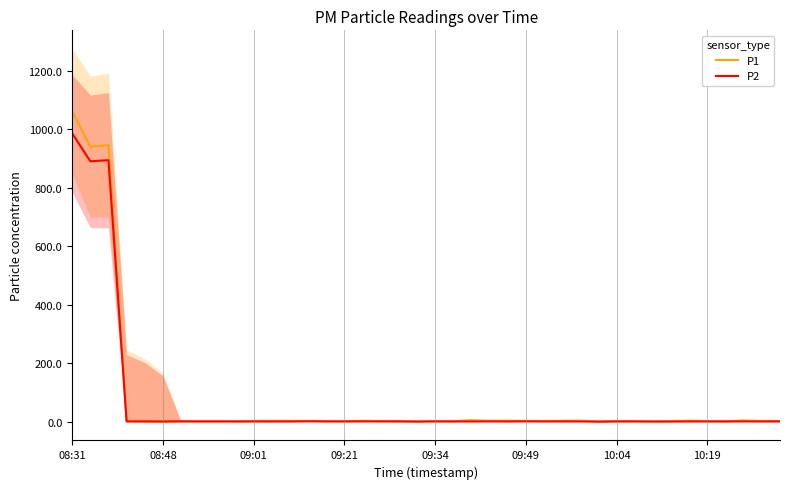

How many data points does each series have?

40